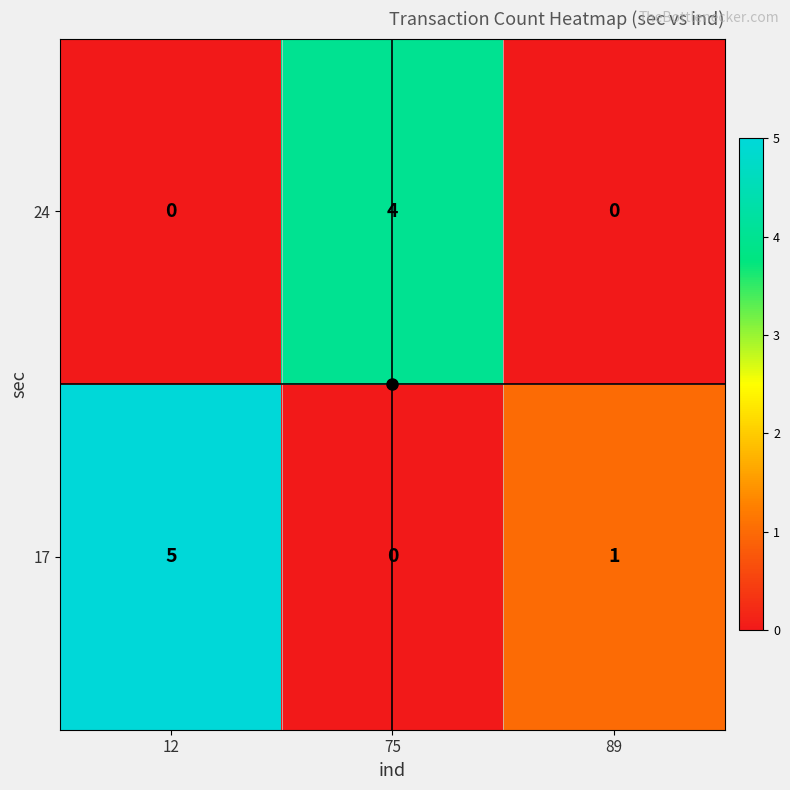

Rank the series by their maximum value, from lowest to highest.

24, 17